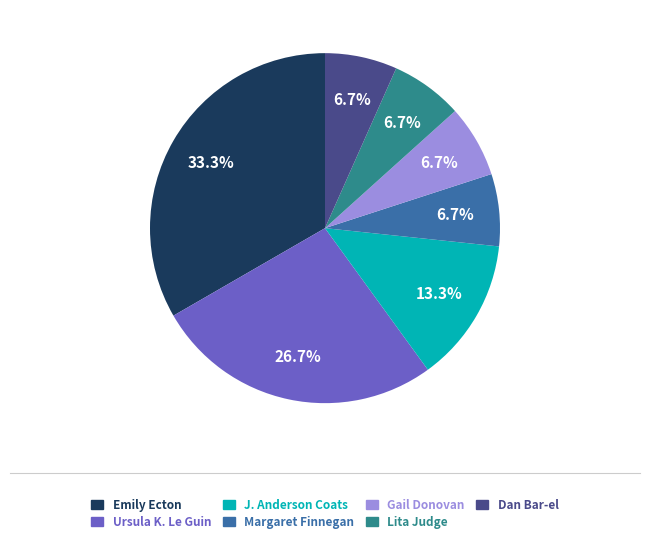

The Ursula K. Le Guin slice represents 41% of the pie. True or false?

False